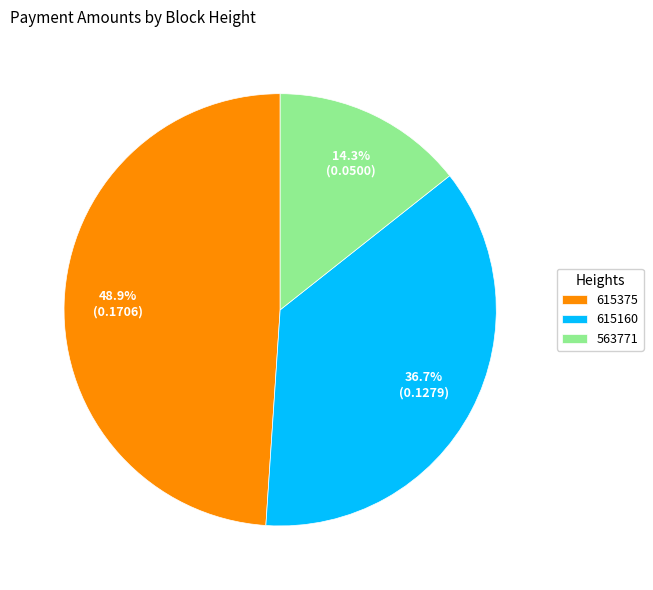

To the nearest percent, what is the difference between the 615160 and 563771 slice percentages?

22%